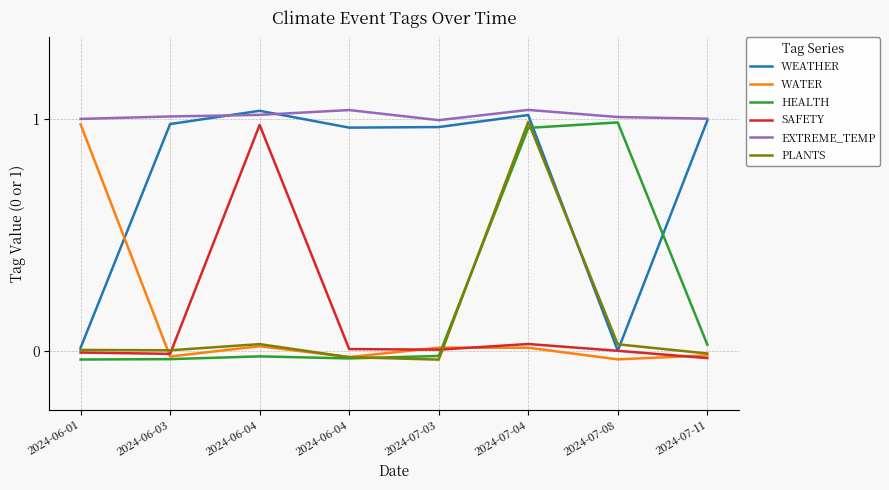

At how many categories does at least one series exceed 0?

8